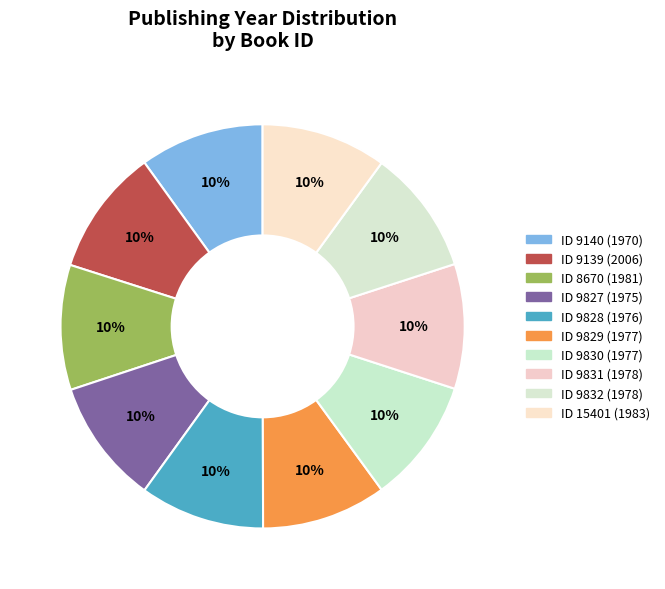

Is there a majority slice in this chart?

No